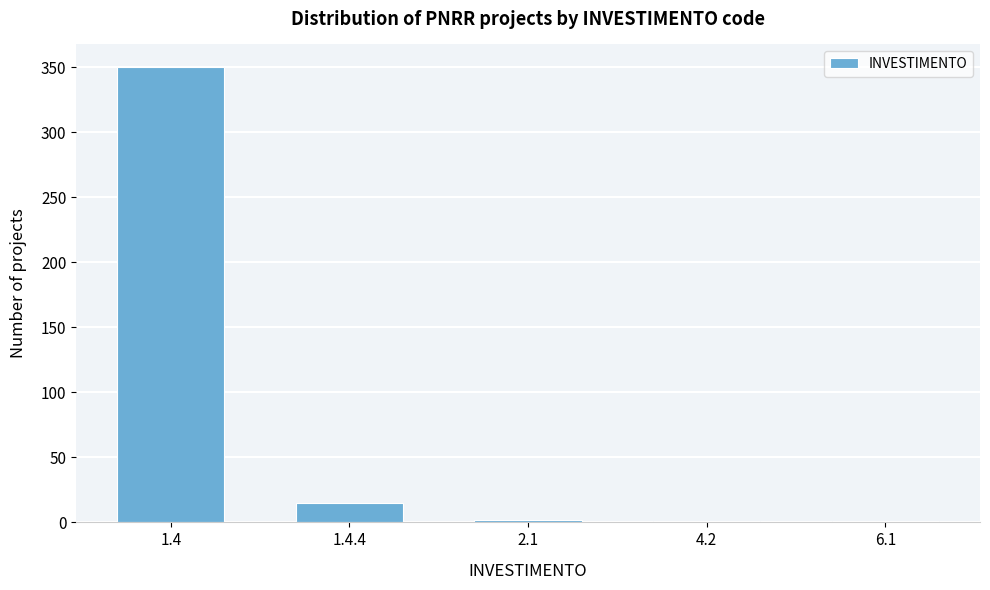

The value at 1.4 is 116. True or false?

False